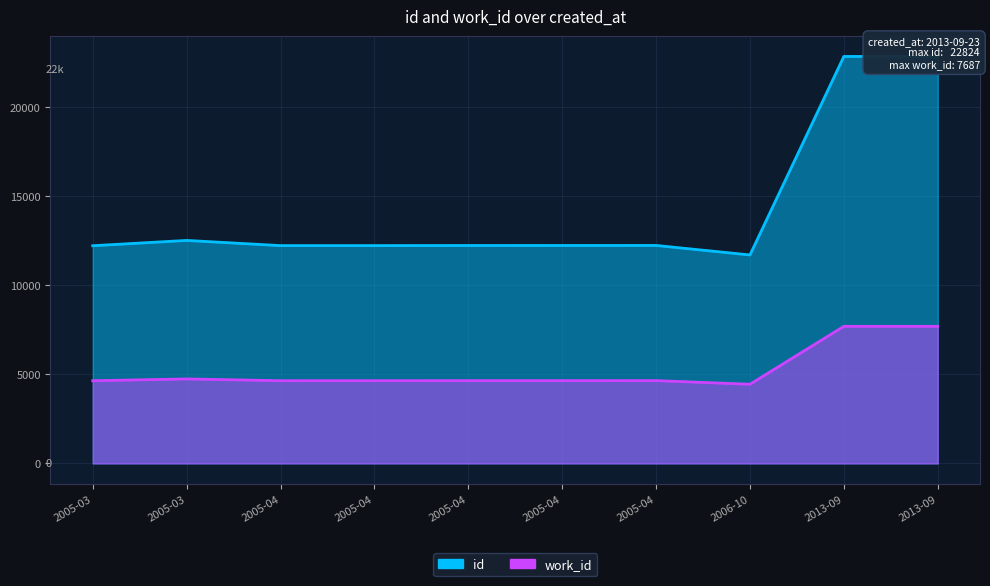

What is the total value across all series at 2005-04-07?

16850